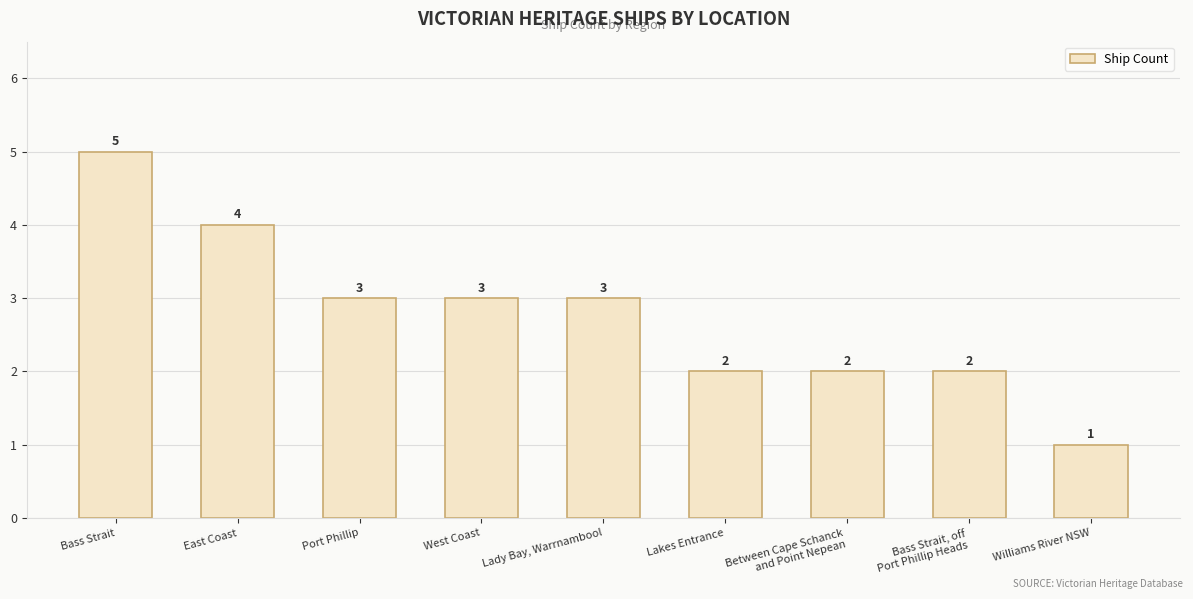

Reading left to right, list all the values displayed in this chart.

5	4	3	3	3	2	2	2	1